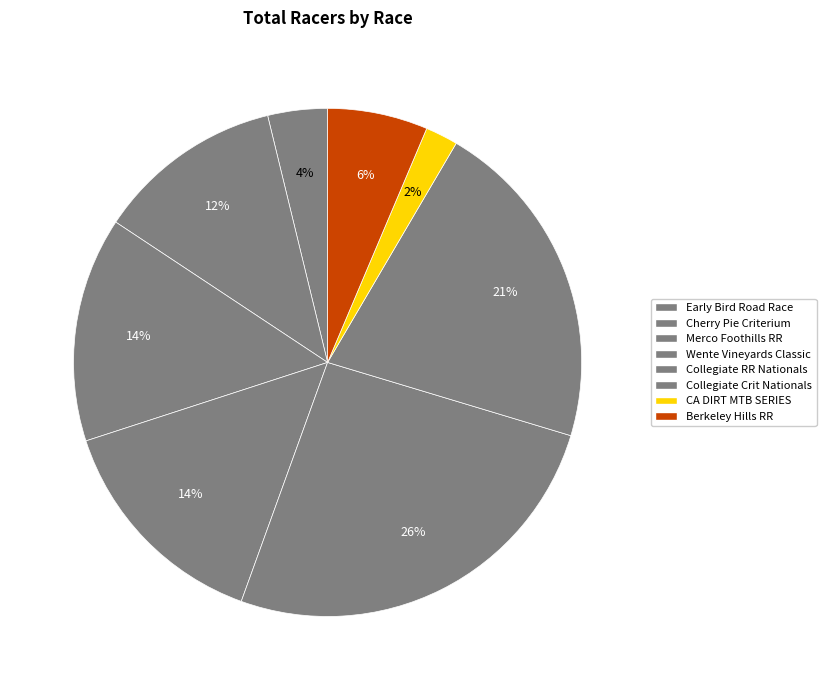

Is there a majority slice in this chart?

No